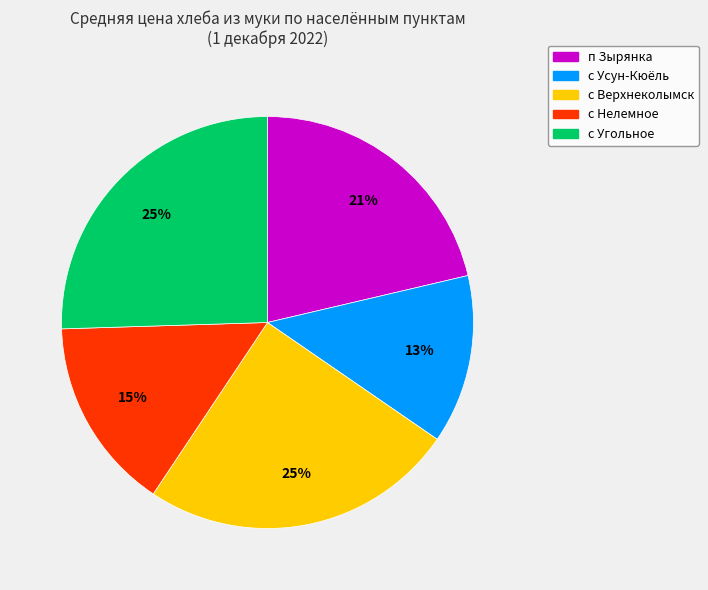

To the nearest percent, what is the difference between the largest and smallest slice percentages?

12%